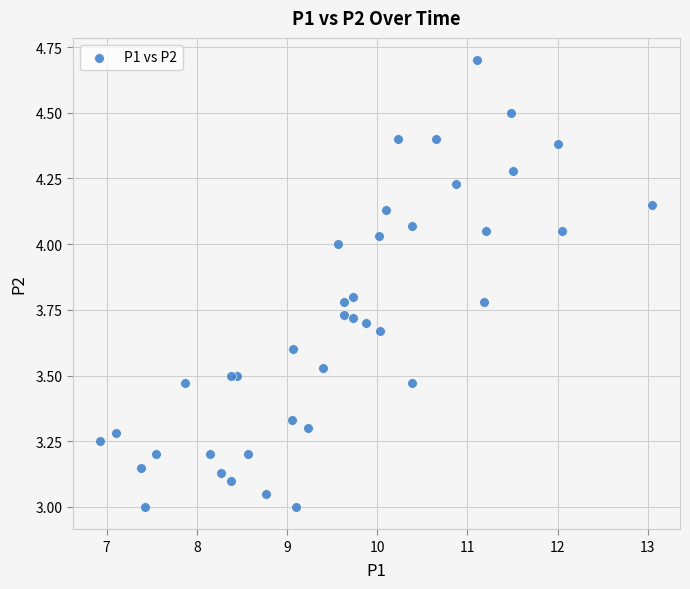

What is the range of X values (max minus min)?

6.1